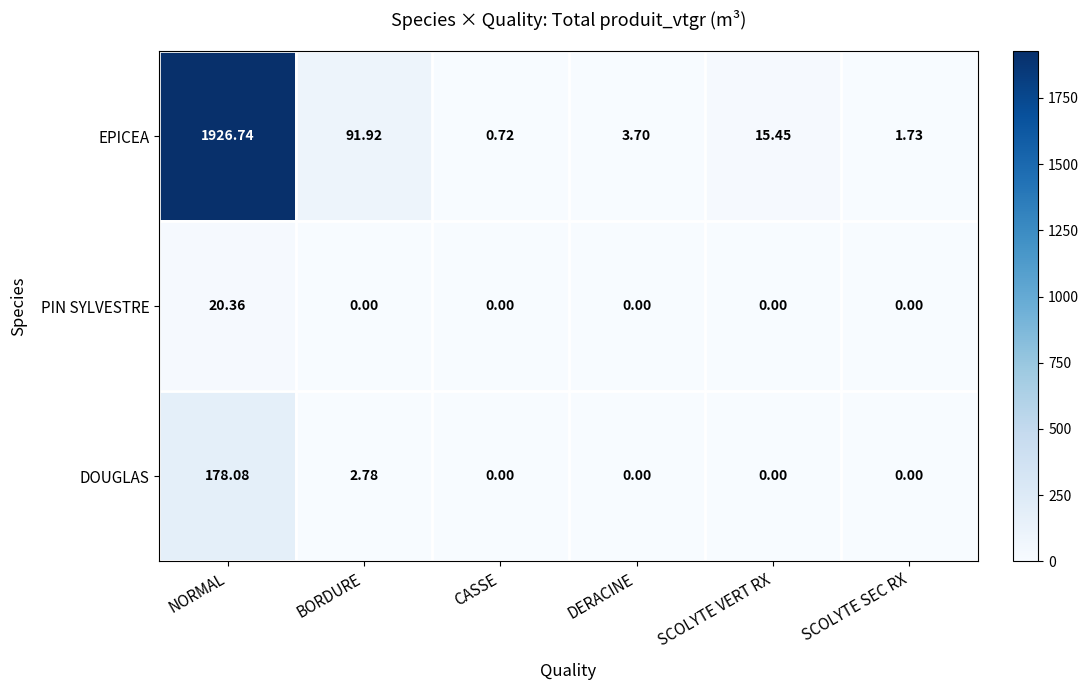

Where is DOUGLAS nearest to the value 89?

BORDURE